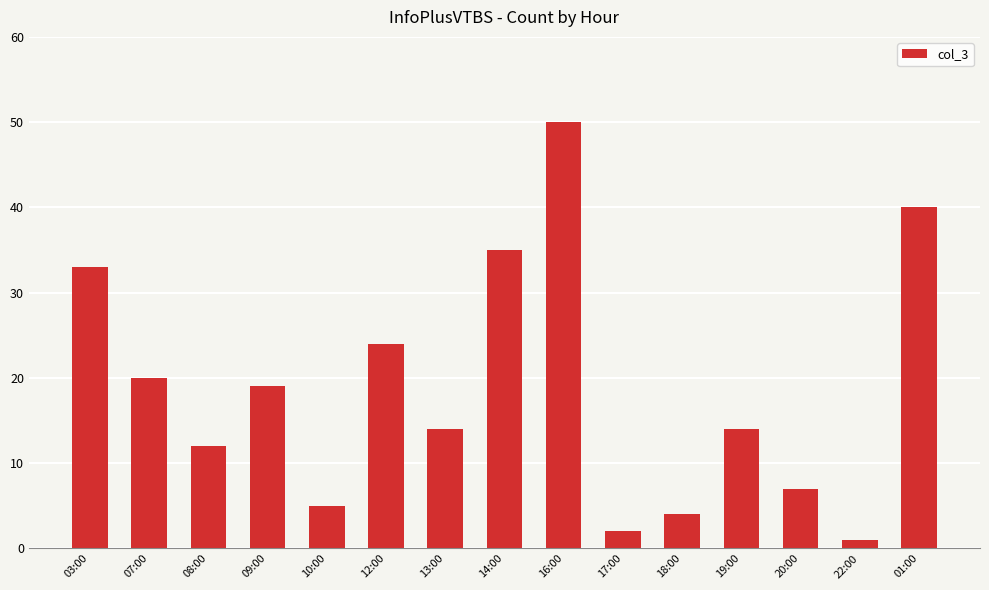

Reading right to left, extract all data points from this chart.

01:00=40	22:00=1	20:00=7	19:00=14	18:00=4	17:00=2	16:00=50	14:00=35	13:00=14	12:00=24	10:00=5	09:00=19	08:00=12	07:00=20	03:00=33